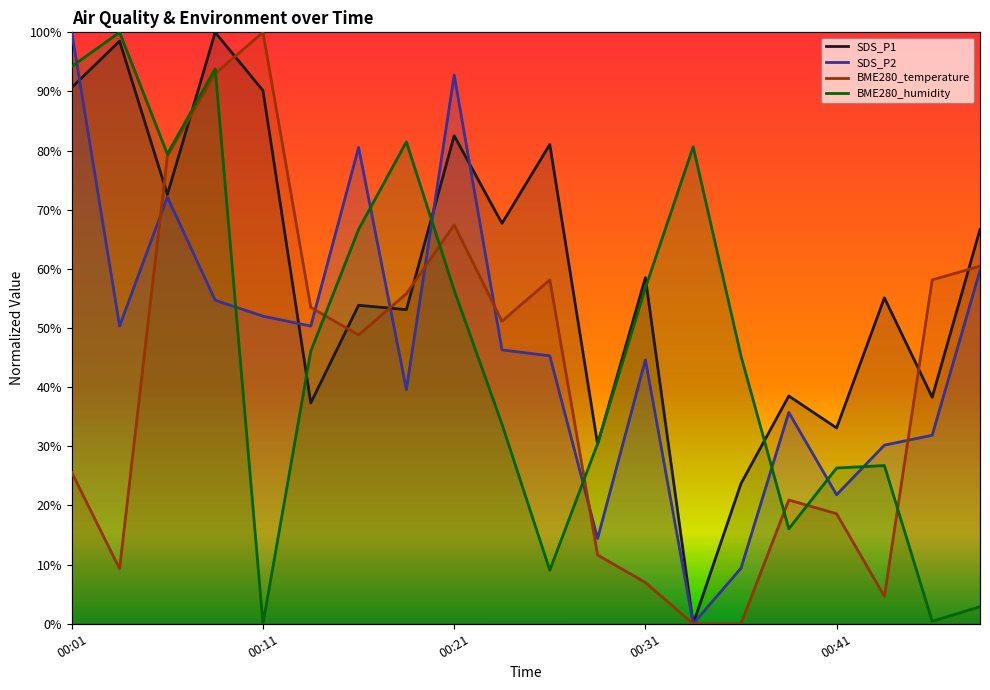

True or false: SDS_P1 and BME280_temperature intersect in this chart.

True